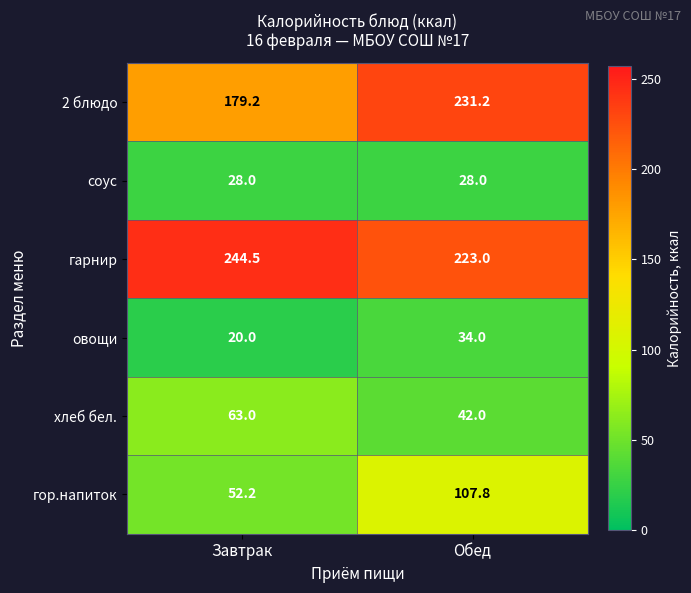

Reading right to left, what are all the values shown in this chart?

2 блюдо: Обед=231.2	Завтрак=179.2
соус: Обед=28.0	Завтрак=28.0
гарнир: Обед=223.0	Завтрак=244.5
овощи: Обед=34.0	Завтрак=20.0
хлеб бел.: Обед=42.0	Завтрак=63.0
гор.напиток: Обед=107.8	Завтрак=52.2